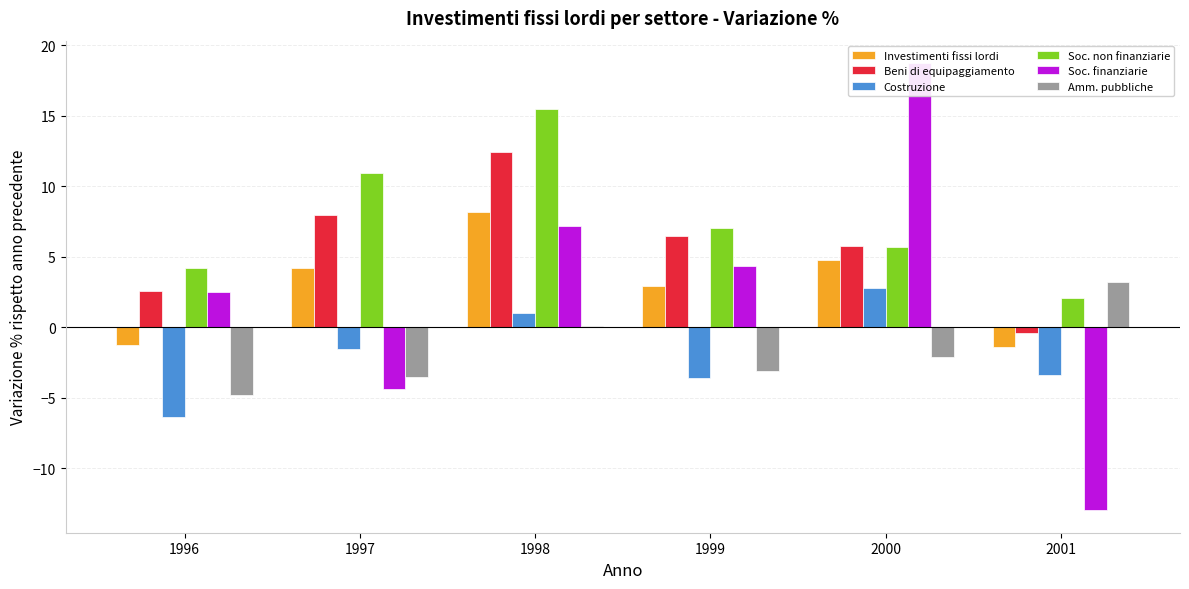

What are all the series names shown in the legend?

Investimenti fissi lordi, Beni di equipaggiamento, Costruzione, Soc. non finanziarie, Soc. finanziarie, Amm. pubbliche